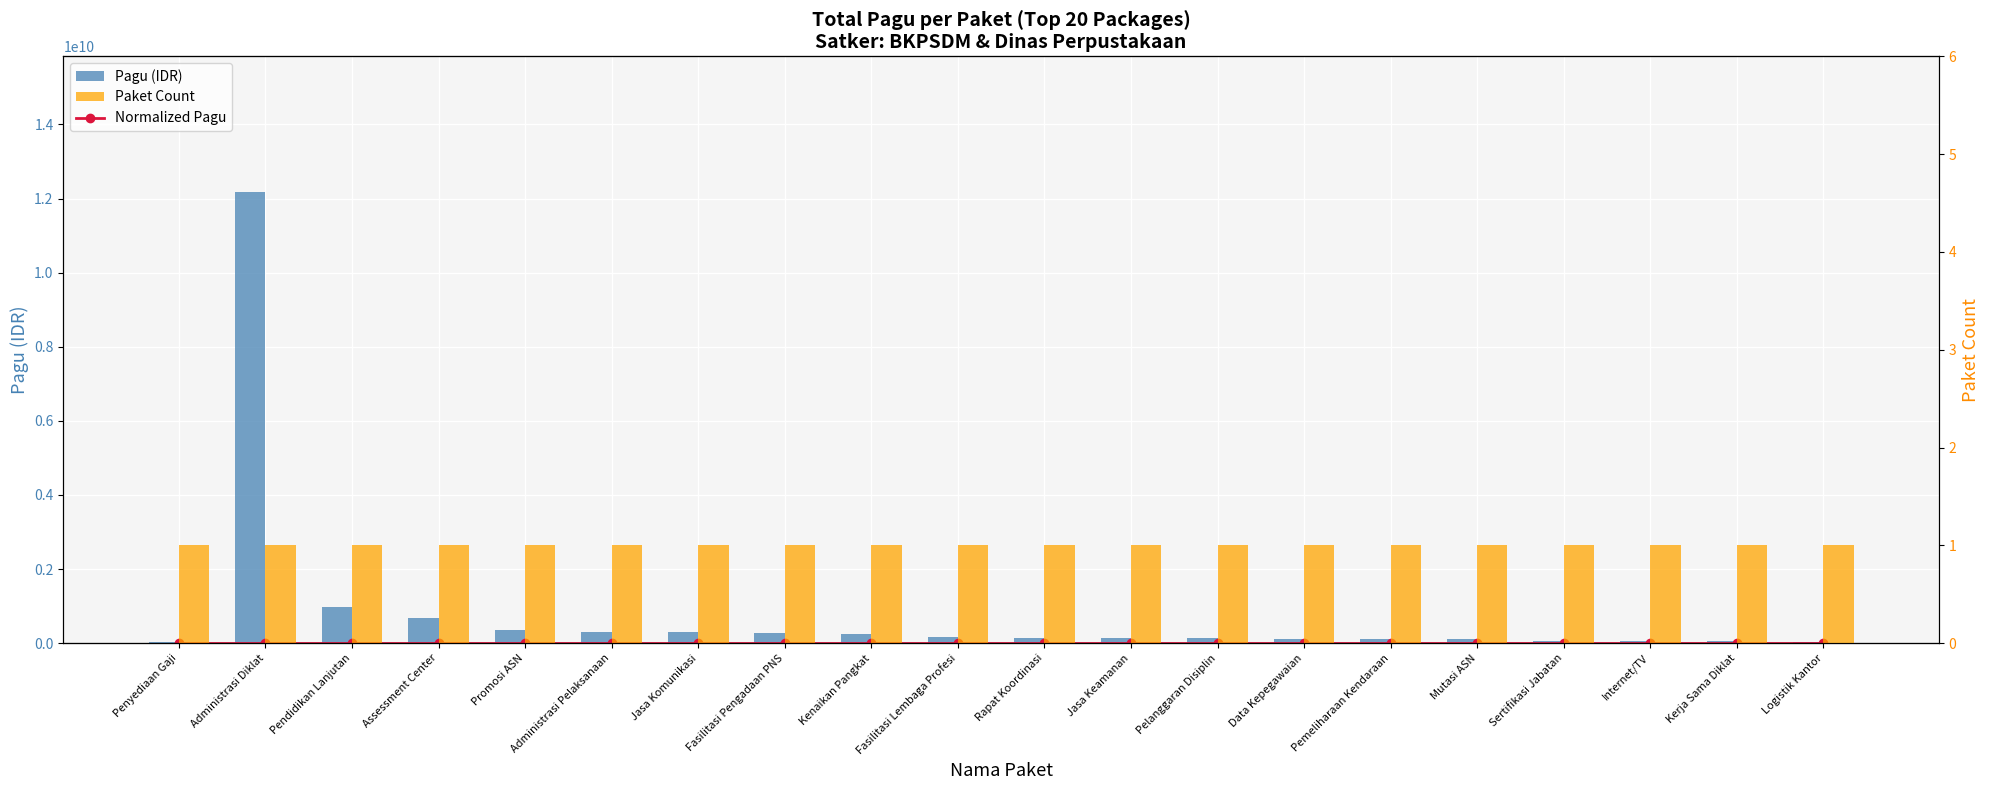

Reading left to right, transcribe all the data shown in this chart.

Normalized Pagu: 0.0	1.0	0.1	0.1	0.0	0.0	0.0	0.0	0.0	0.0	0.0	0.0	0.0	0.0	0.0	0.0	0.0	0.0	0.0	0.0
Pagu (IDR): 21490000.0	12183092000.0	971640000.0	682332300.0	353790900.0	298093676.0	299570000.0	265279800.0	247311000.0	154799200.0	150534000.0	148200000.0	136253000.0	114447000.0	105858000.0	100504000.0	62850000.0	60000000.0	50605000.0	43050400.0
Paket Count: 1.0	1.0	1.0	1.0	1.0	1.0	1.0	1.0	1.0	1.0	1.0	1.0	1.0	1.0	1.0	1.0	1.0	1.0	1.0	1.0